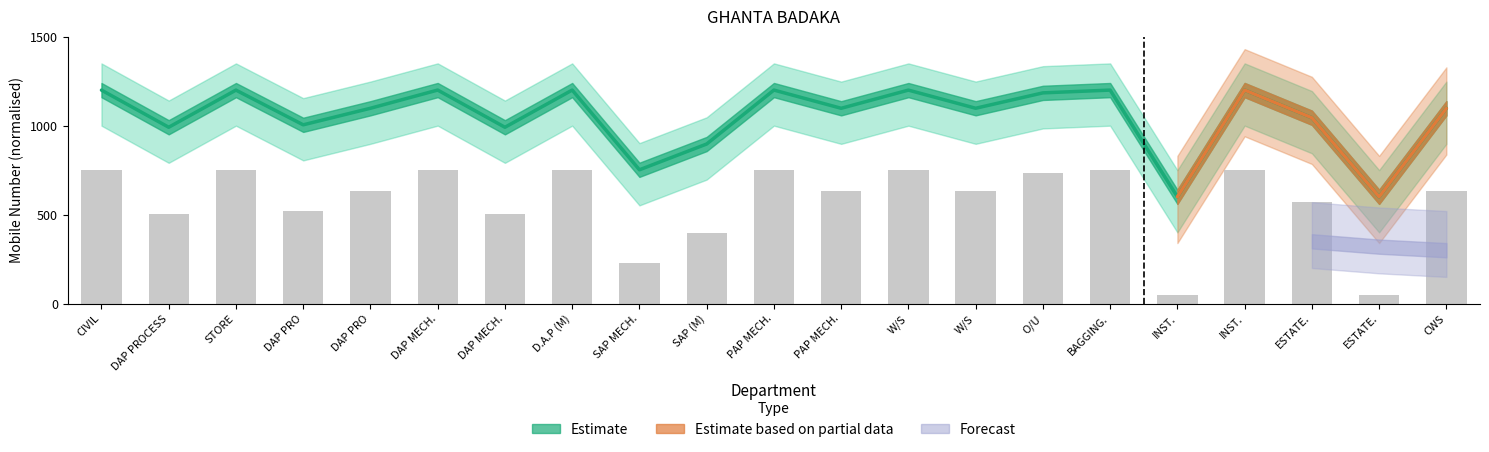

The Estimate Upper series shows 1097.6 at PAP MECH.. True or false?

True